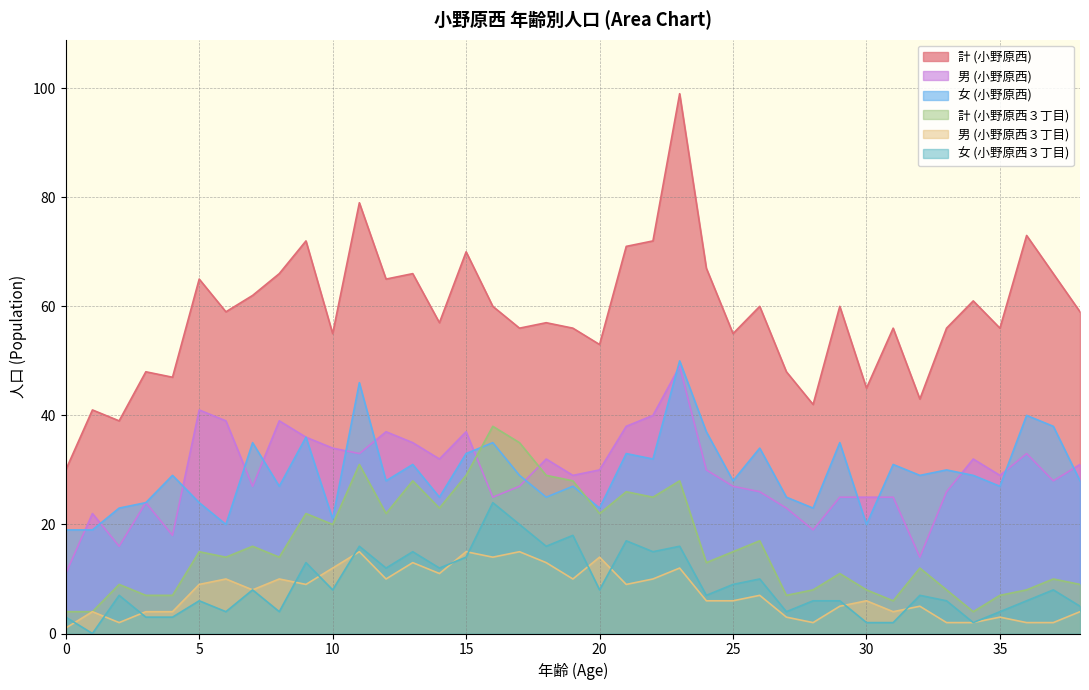

True or false: 女 (小野原西３丁目) and 女 (小野原西) intersect in this chart.

False